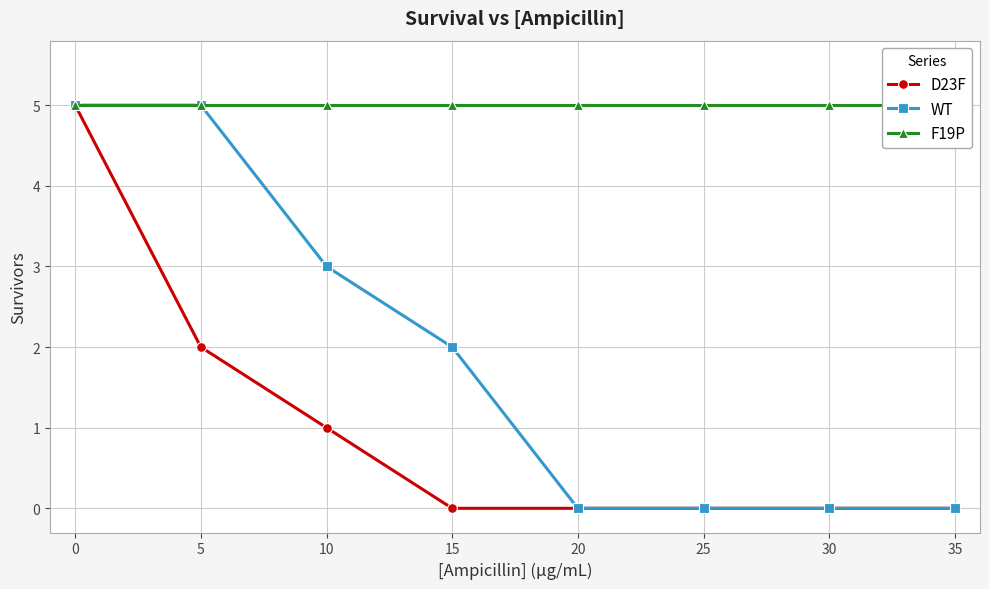

Is it true that WT equals 0 at 30?

True